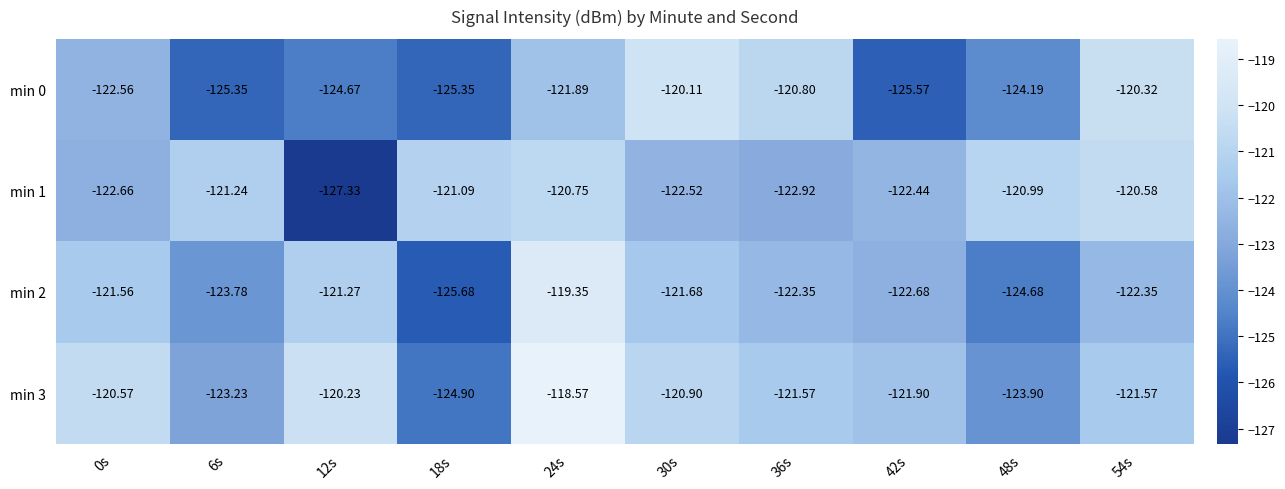

Is the value of min 0 at 42s greater than the value of min 3 at 48s?

No